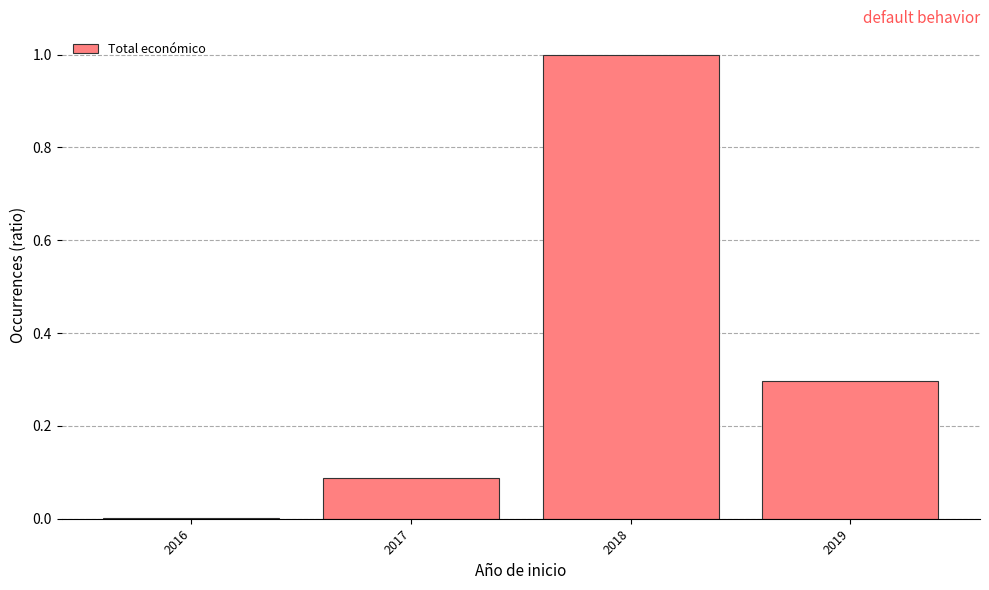

What is the sum of the values at 2018 and 2019?

1.3